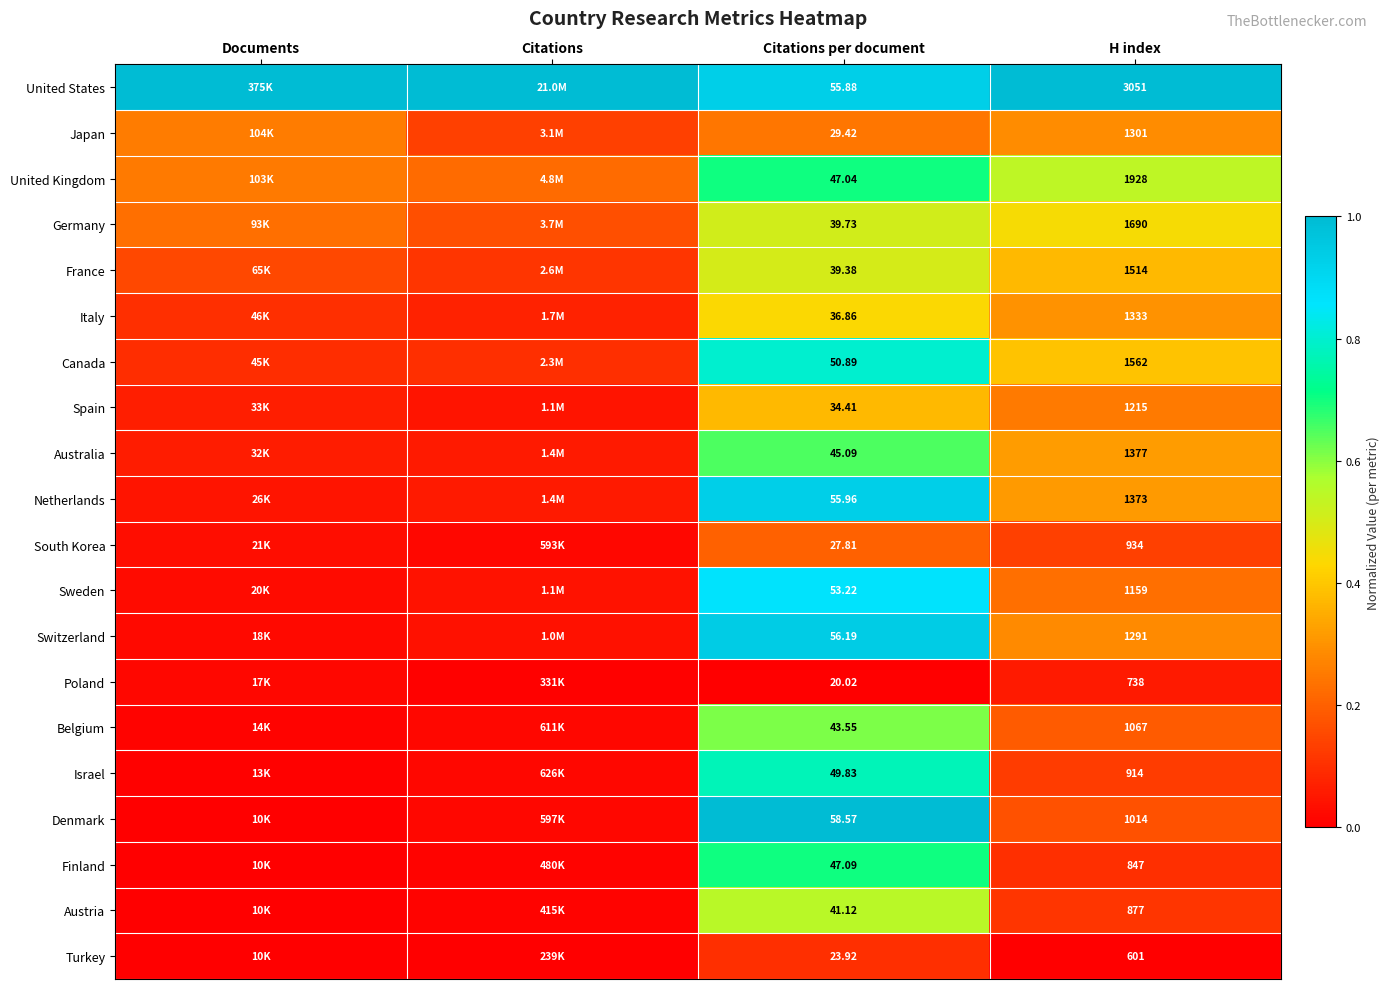

The Turkey series shows 0.1 at Citations per document. True or false?

False